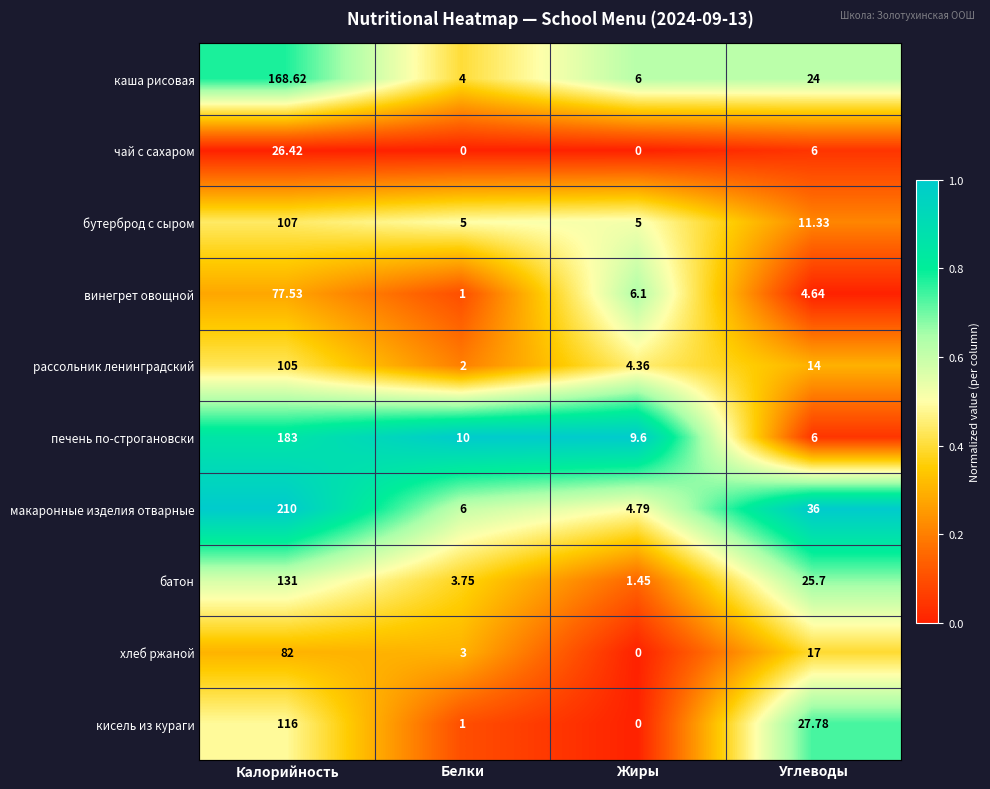

Which series has the widest spread of values?

макаронные изделия отварные